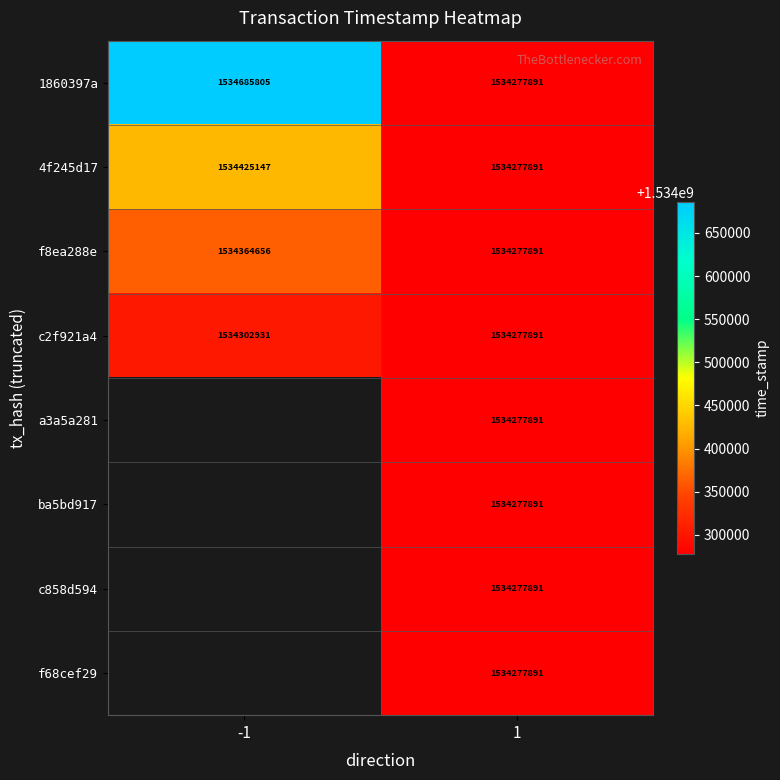

The value of c2f921a4 at 1 is 2719074294. True or false?

False